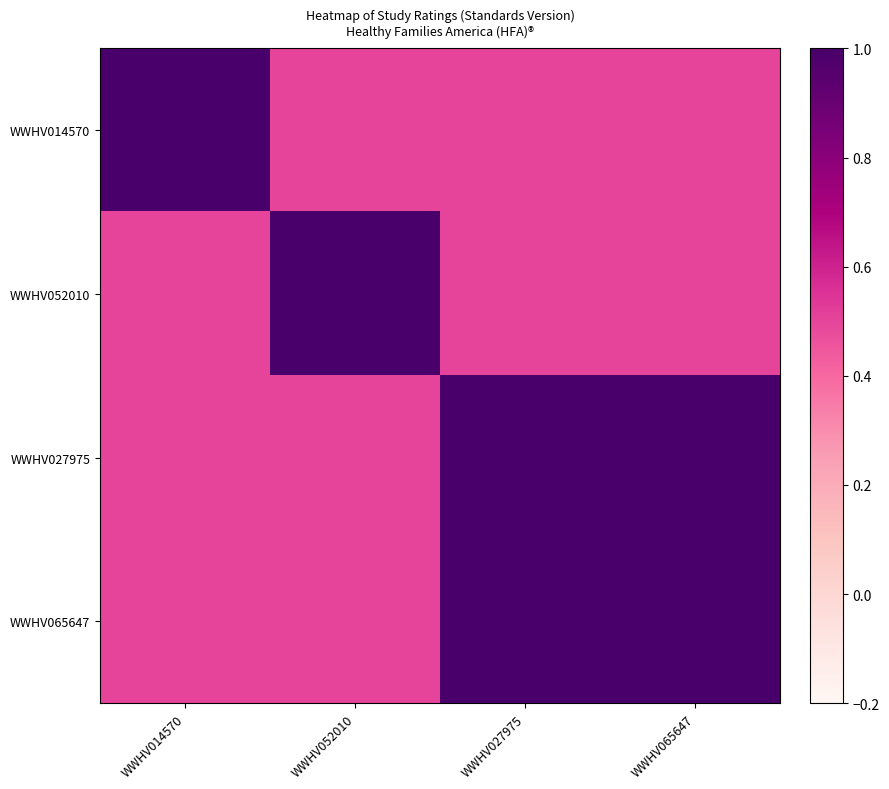

At how many categories does at least one series exceed 0?

4